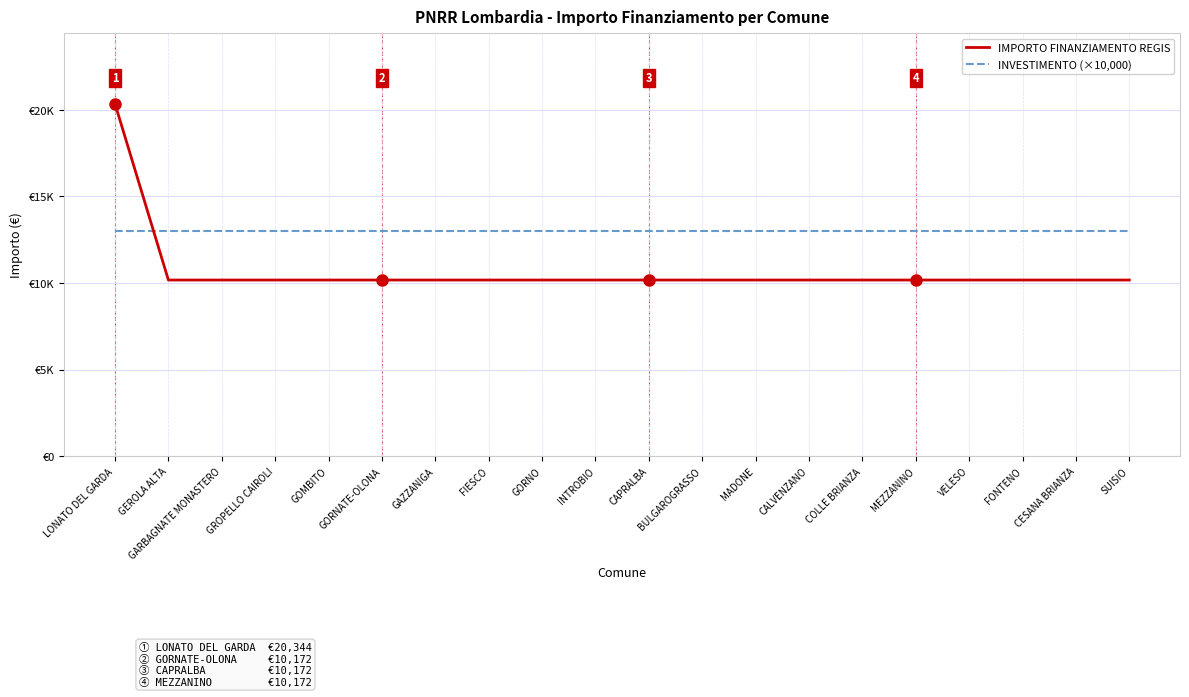

Is this an area chart (filled region under the line)?

No